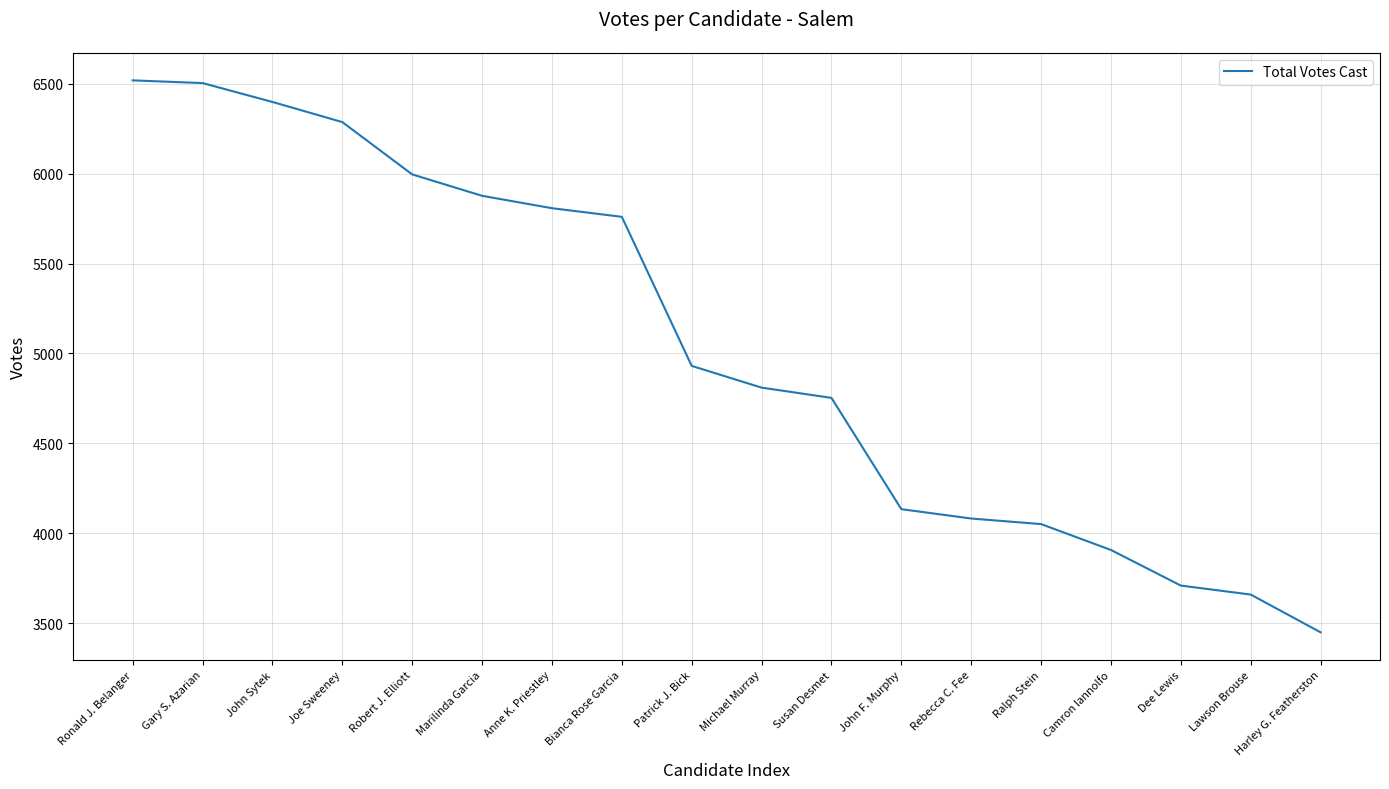

What is the approximate value at Gary S. Azarian?

6504